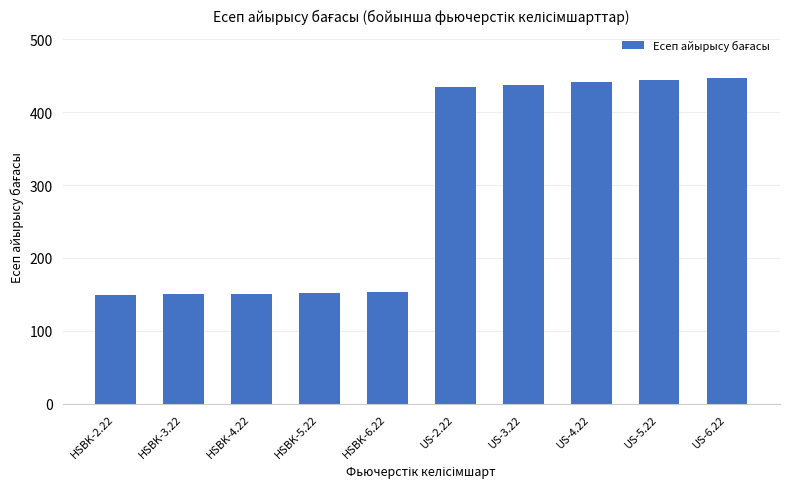

Which has a higher value, US-4.22 or HSBK-5.22?

US-4.22